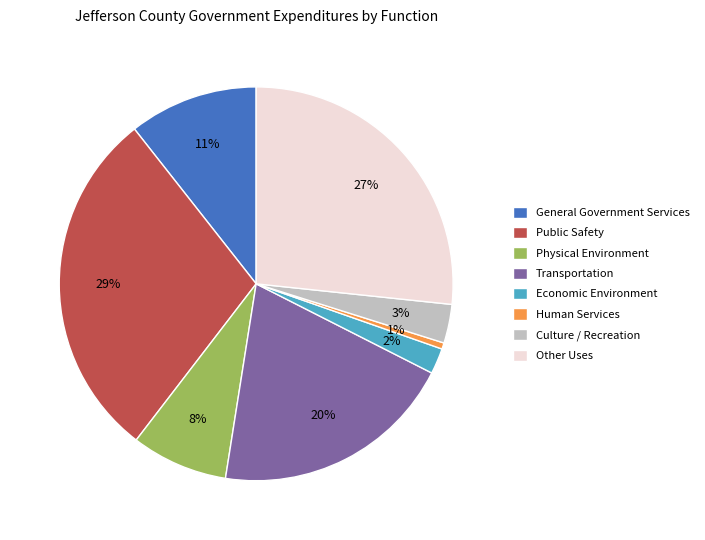

How many segments does this pie chart have?

8